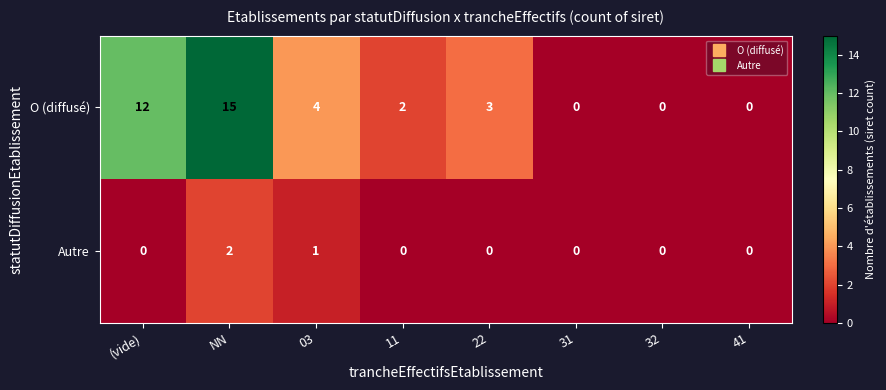

Rank the series by their average value, from lowest to highest.

Autre, O (diffusé)